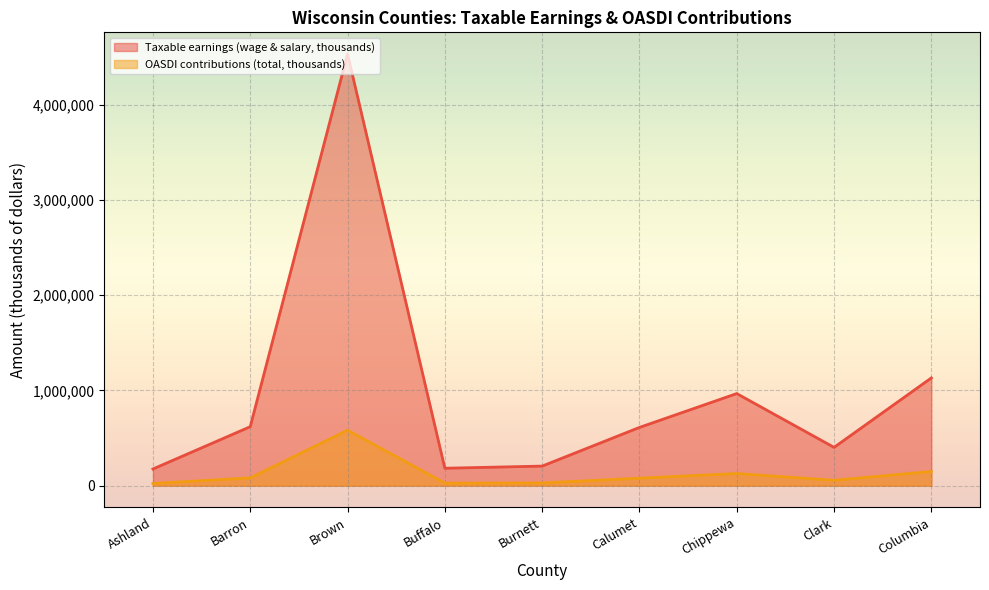

Between Barron and Burnett, which is larger?

Barron